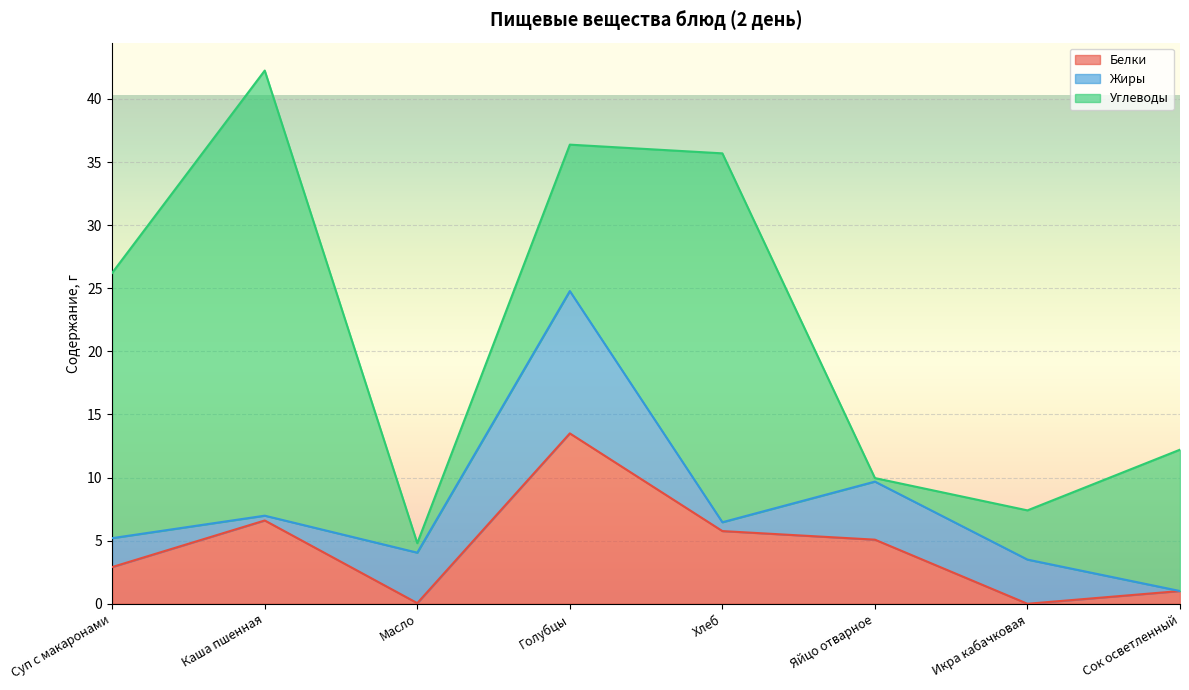

Does the chart display data point markers on the line(s)?

No